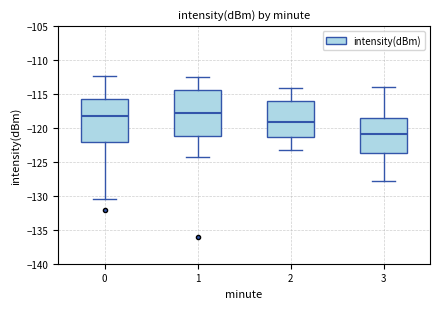

Which box's median line is the lowest?

3